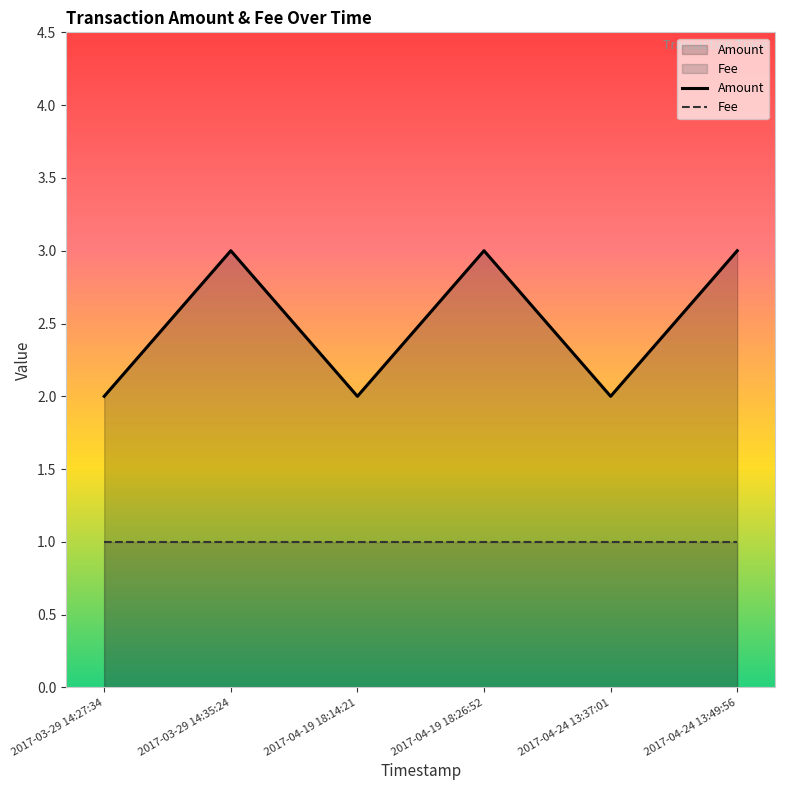

True or false: the data shows 5 at 2017-04-24 13:49:56.

False